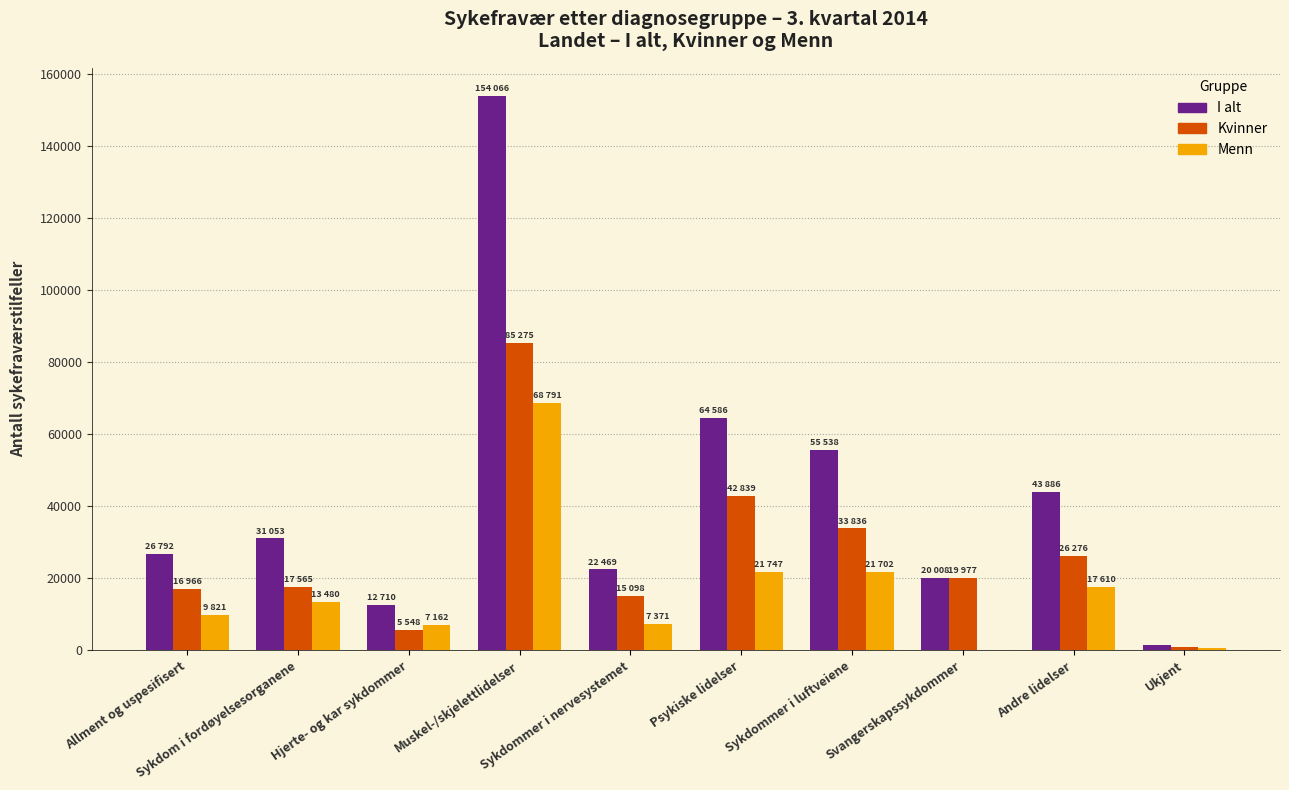

Which series has the largest total across all categories?

I alt